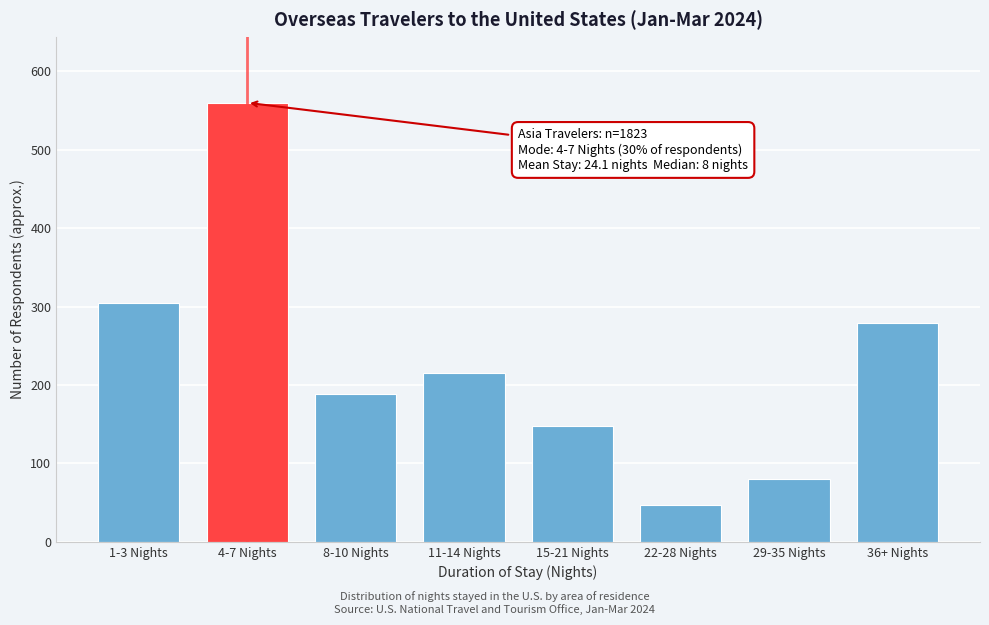

Reading left to right, what are all the values shown in this chart?

1-3 Nights=304	4-7 Nights=560	8-10 Nights=188	11-14 Nights=215	15-21 Nights=148	22-28 Nights=47	29-35 Nights=80	36+ Nights=279